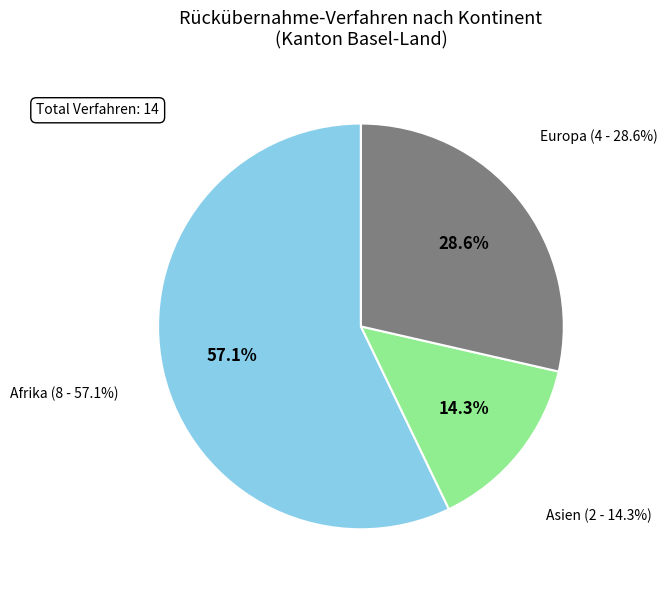

True or false: Asien accounts for 14% of the total.

True